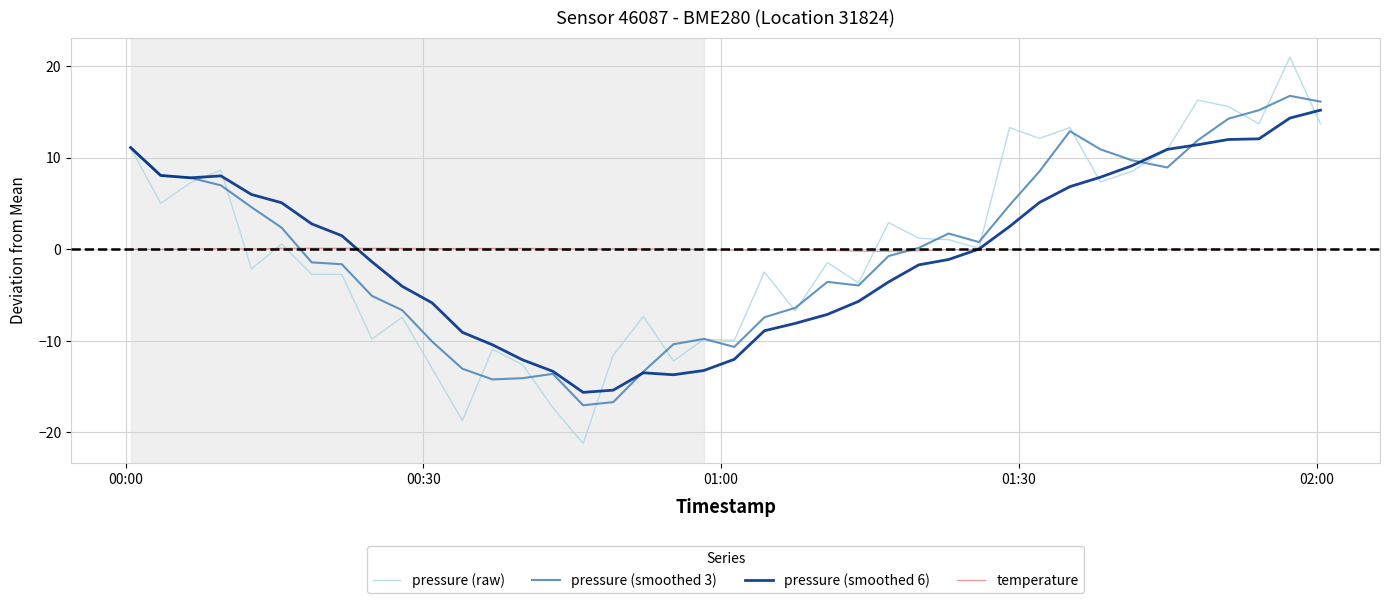

What is the difference between the maximum and minimum values in the temperature series?

0.3